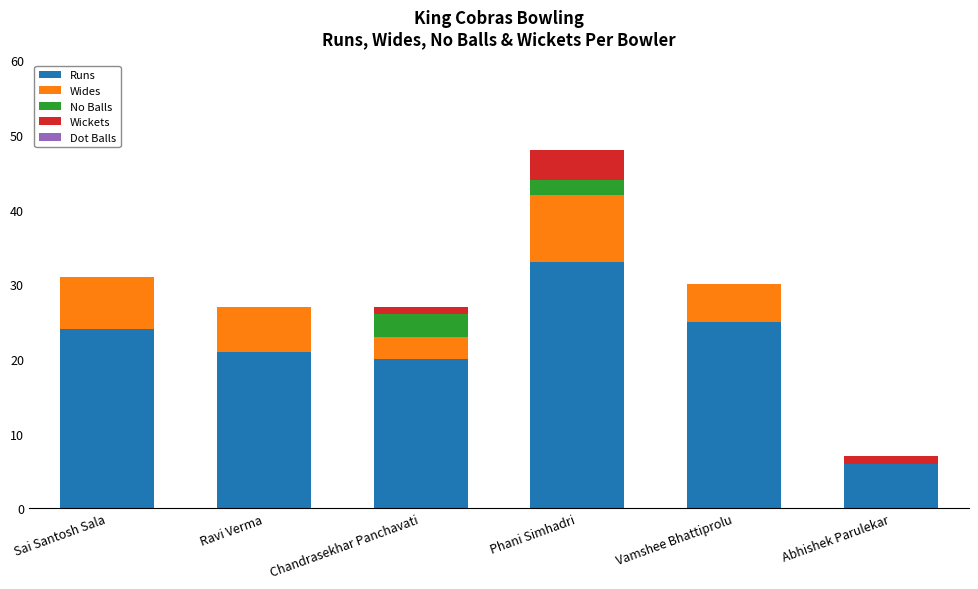

What is the approximate value of Runs at Sai Santosh Sala, to the nearest 10?

20